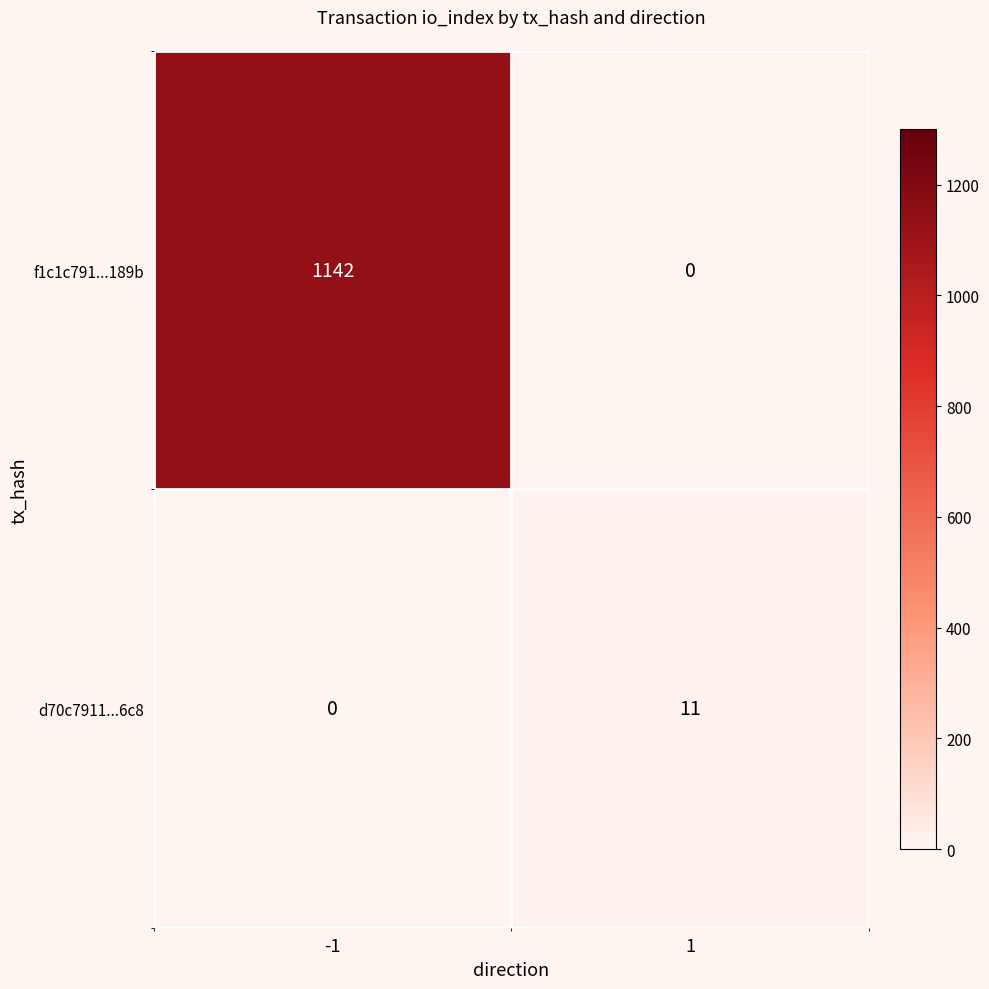

What is the highest value of the f1c1c791...189b series?

1142